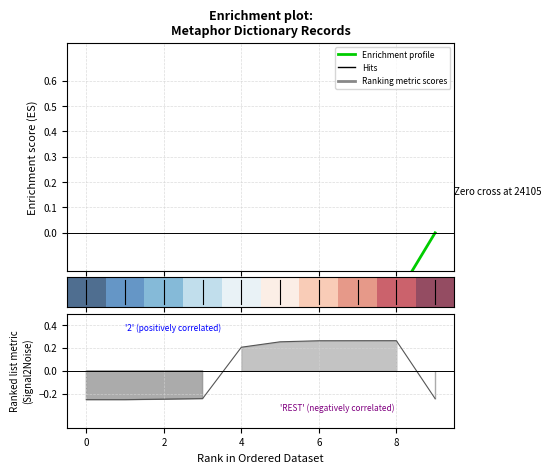

The chart shows a value of -0.1 at 0. True or false?

False